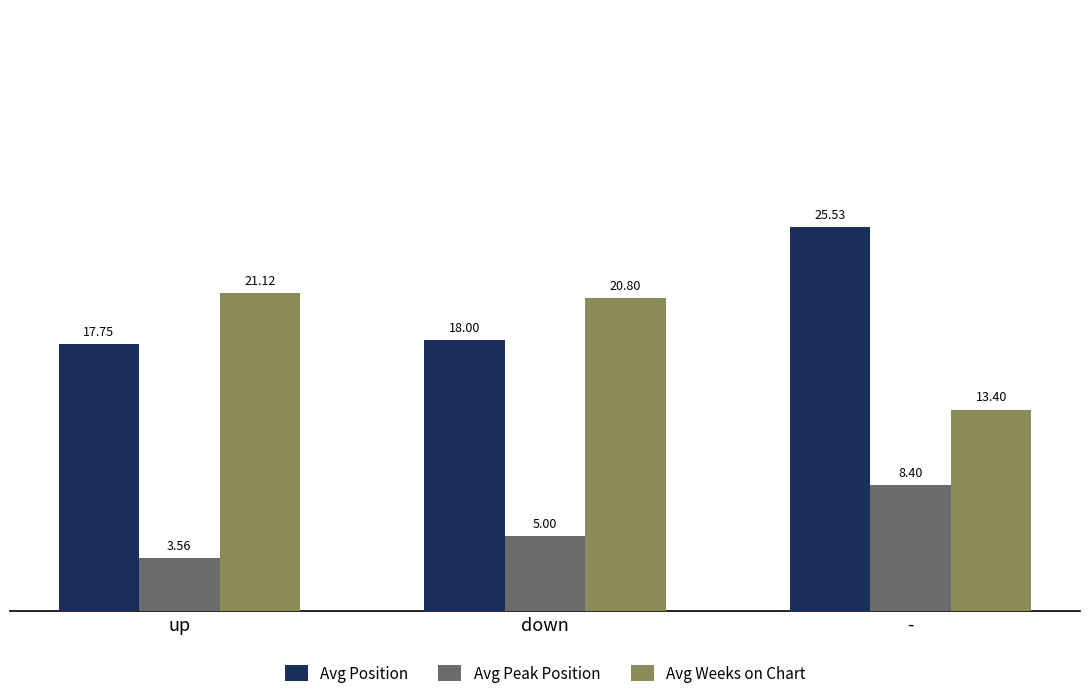

List the labels in order of Avg Position value, largest first.

-, down, up